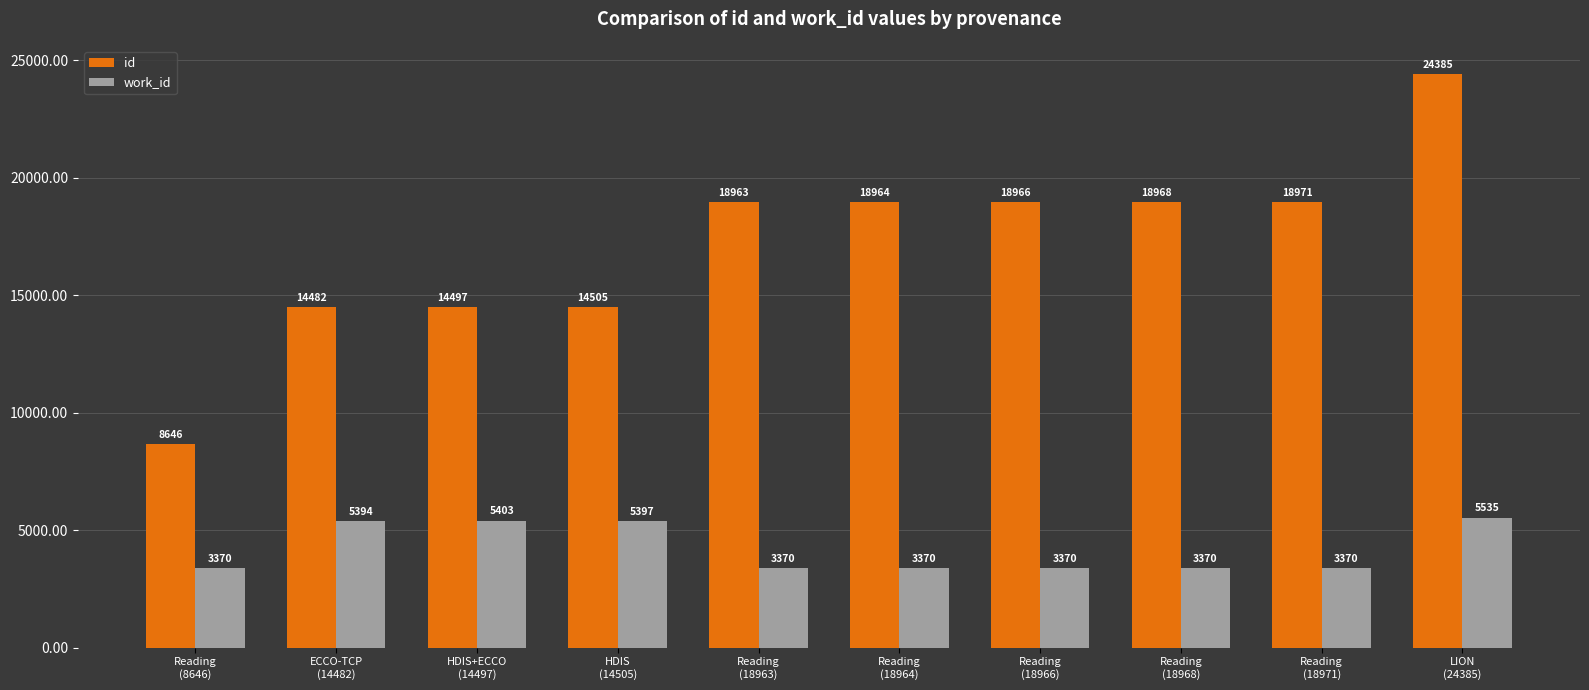

What is the value of the id bar at the 8th from the left?

18968